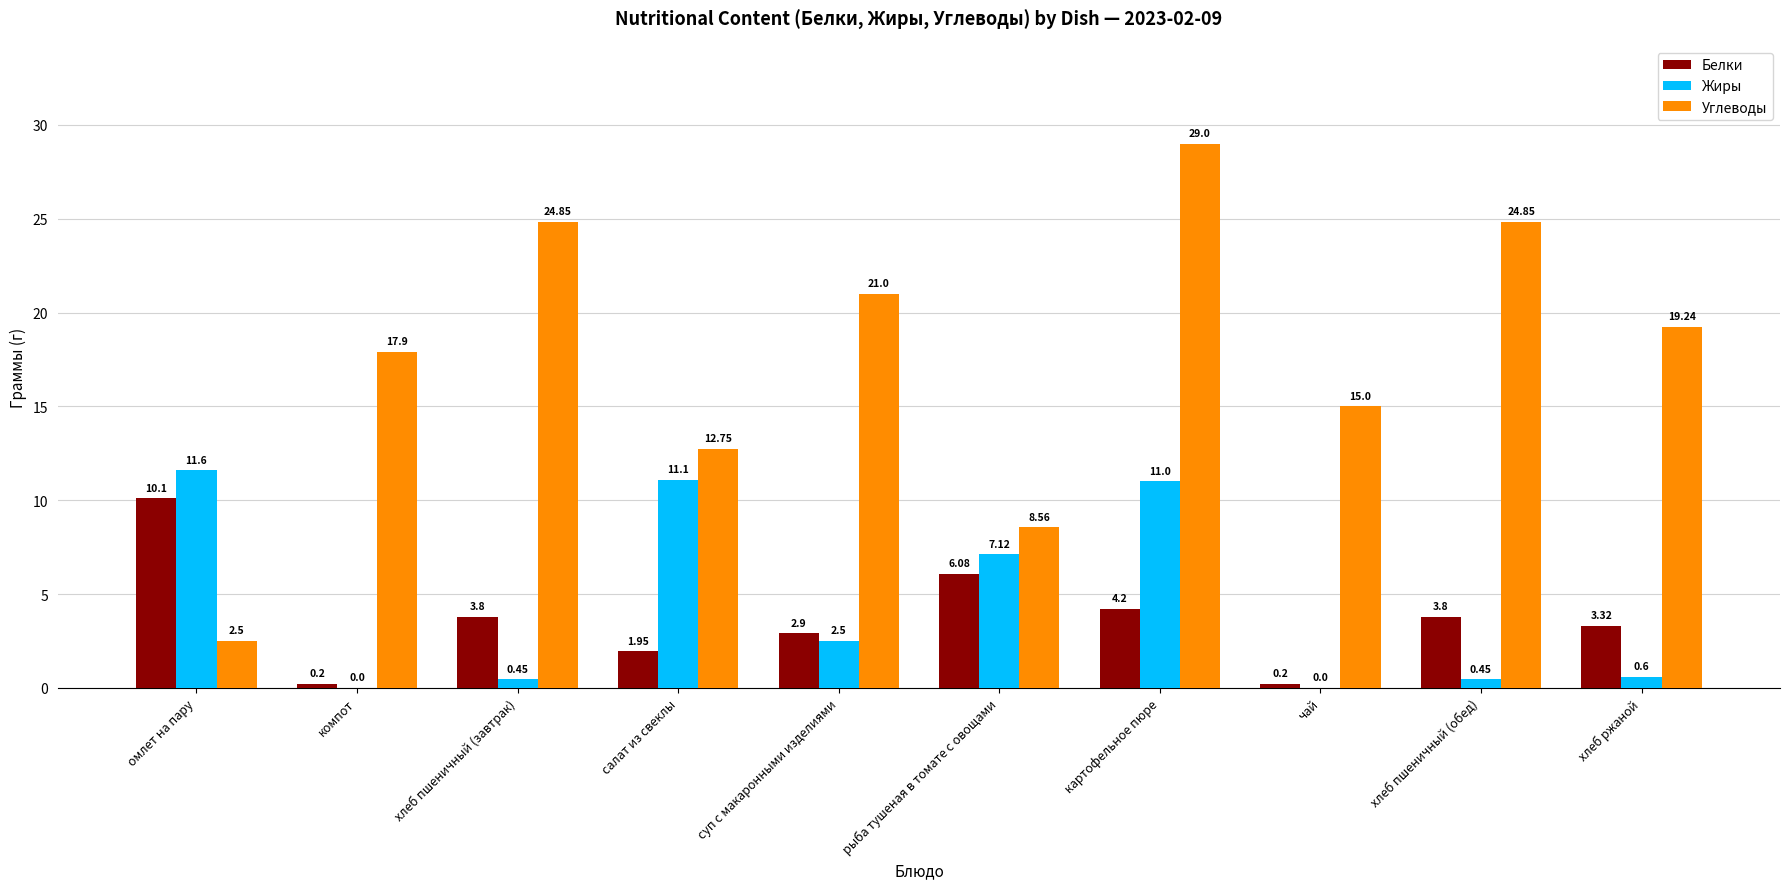

Which series changed the most between суп с макаронными изделиями and хлеб пшеничный (обед)?

Углеводы